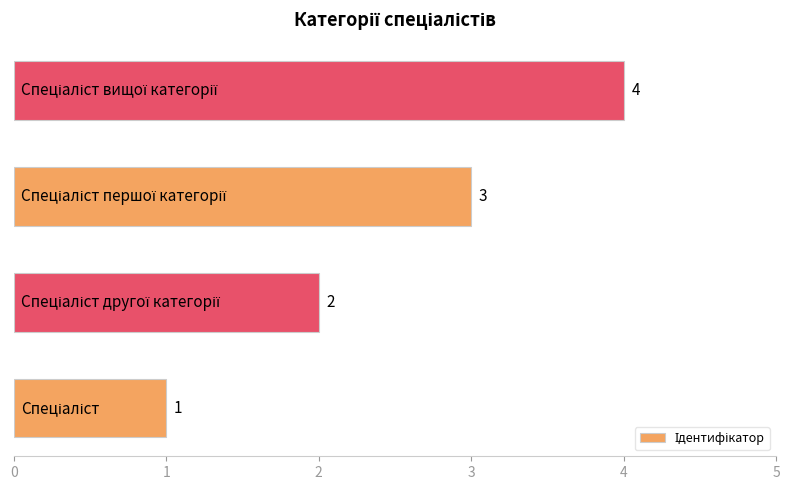

What is the difference between the maximum and second lowest values?

2